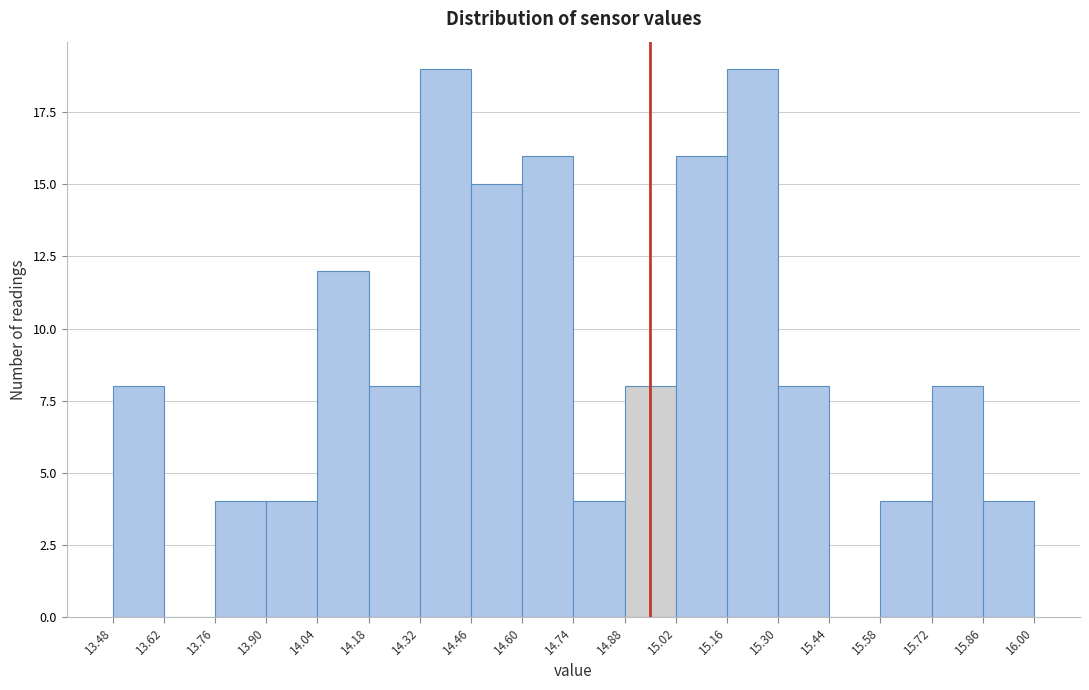

Reading left to right, list every bar in this chart as the range it spans on the x-axis followed by its height. The values are not printed on the chart, so give them approximately, as read against the axis.

13.48 to 13.62: 8
13.62 to 13.76: 0
13.76 to 13.90: 4
13.90 to 14.04: 4
14.04 to 14.18: 12
14.18 to 14.32: 8
14.32 to 14.46: 19
14.46 to 14.60: 15
14.60 to 14.74: 16
14.74 to 14.88: 4
14.88 to 15.02: 8
15.02 to 15.16: 16
15.16 to 15.30: 19
15.30 to 15.44: 8
15.44 to 15.58: 0
15.58 to 15.72: 4
15.72 to 15.86: 8
15.86 to 16.00: 4